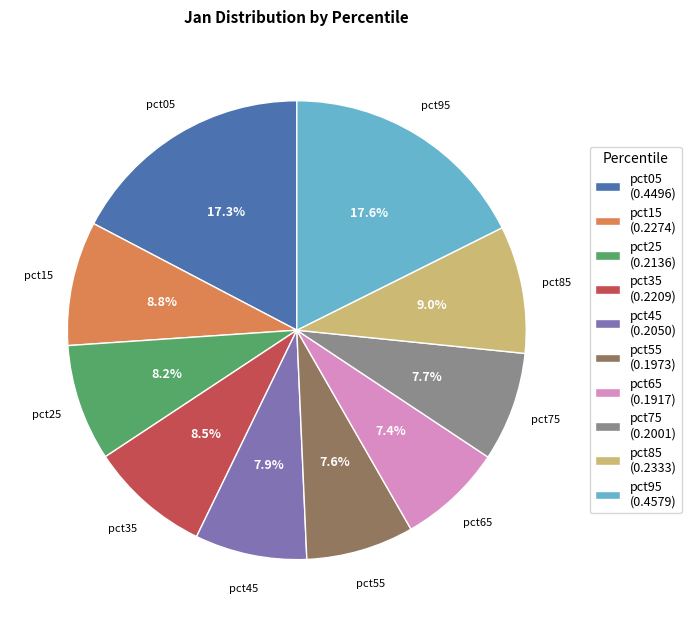

To the nearest percent, what portion does pct05 represent?

17%